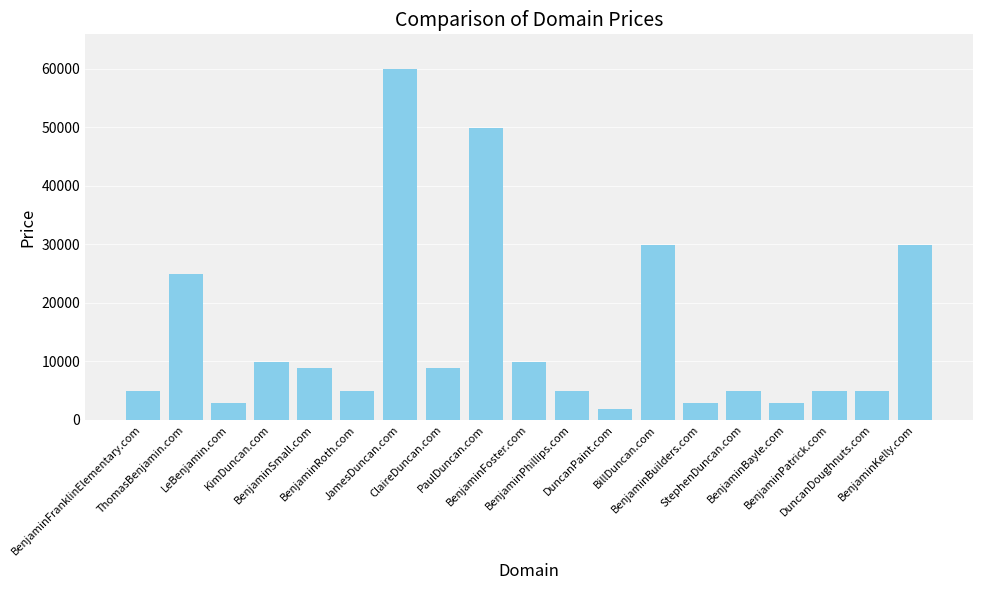

Which category has the highest value across all series?

JamesDuncan.com